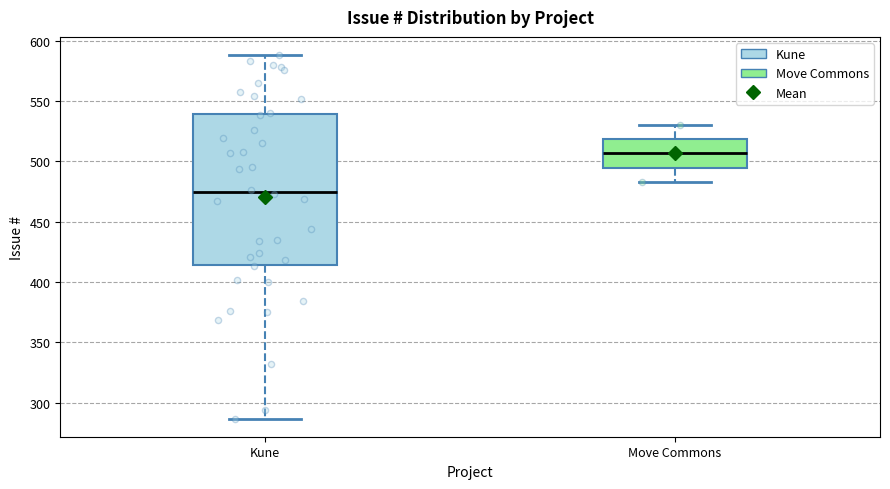

Reading left to right, read every box against the y-axis: the position of its median line, the range the box covers, and the ends of its whiskers. The values are not printed on the chart, so give them approximately, as read against the axis.

Kune: median 475, box 415 to 540, whiskers 285 to 590
Move Commons: median 505, box 495 to 520, whiskers 485 to 530